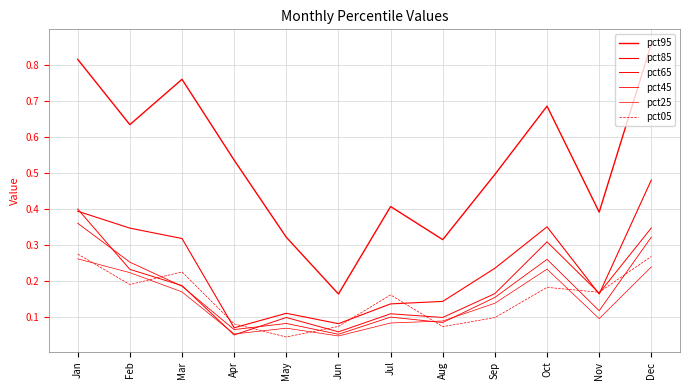

At which label does pct25 reach its minimum?

Jun